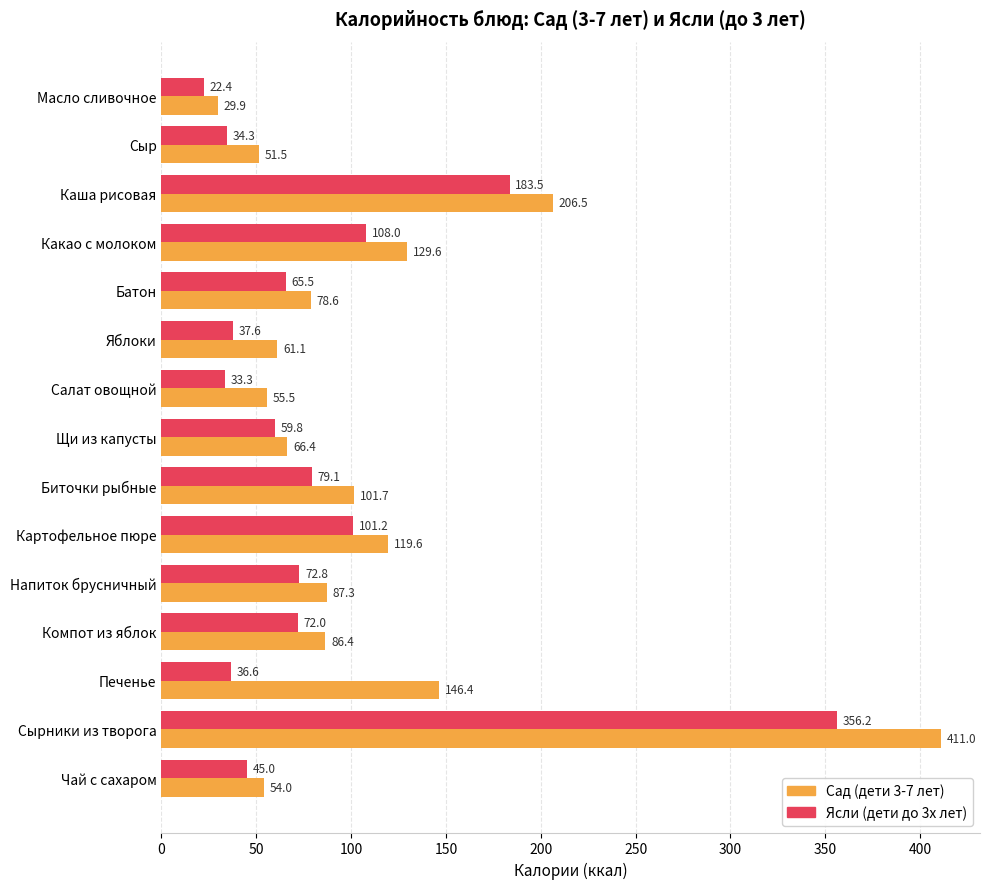

What is the sum of the Сад (дети 3-7 лет) values at Печенье and Биточки рыбные?

248.1